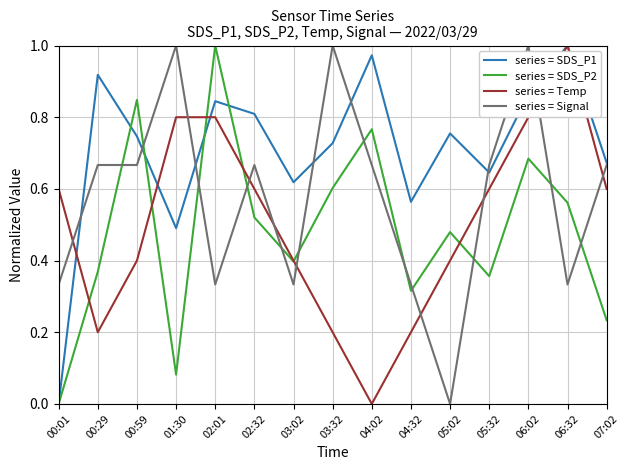

Which category has the lowest value in the series = Signal series?

05:02